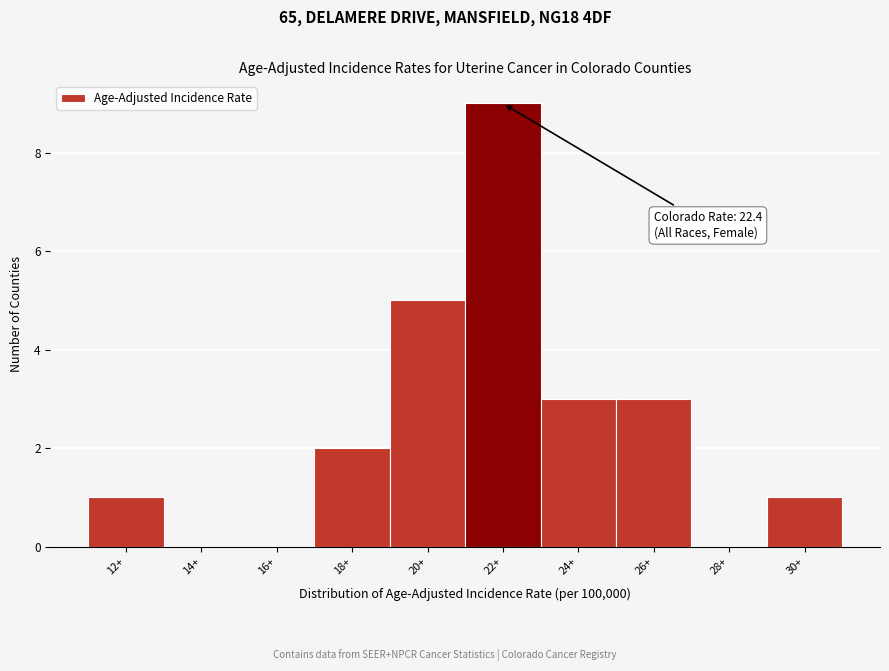

Reading right to left, list all the values displayed in this chart.

30+=1	28+=0	26+=3	24+=3	22+=9	20+=5	18+=2	16+=0	14+=0	12+=1